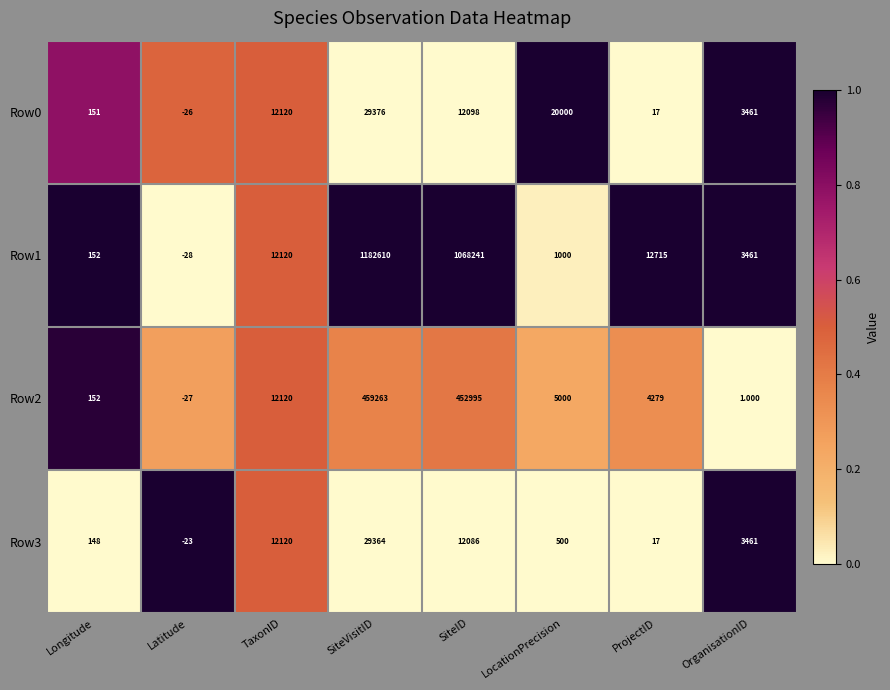

Rank the categories by Row0 value from lowest to highest.

Latitude, ProjectID, Longitude, OrganisationID, SiteID, TaxonID, LocationPrecision, SiteVisitID